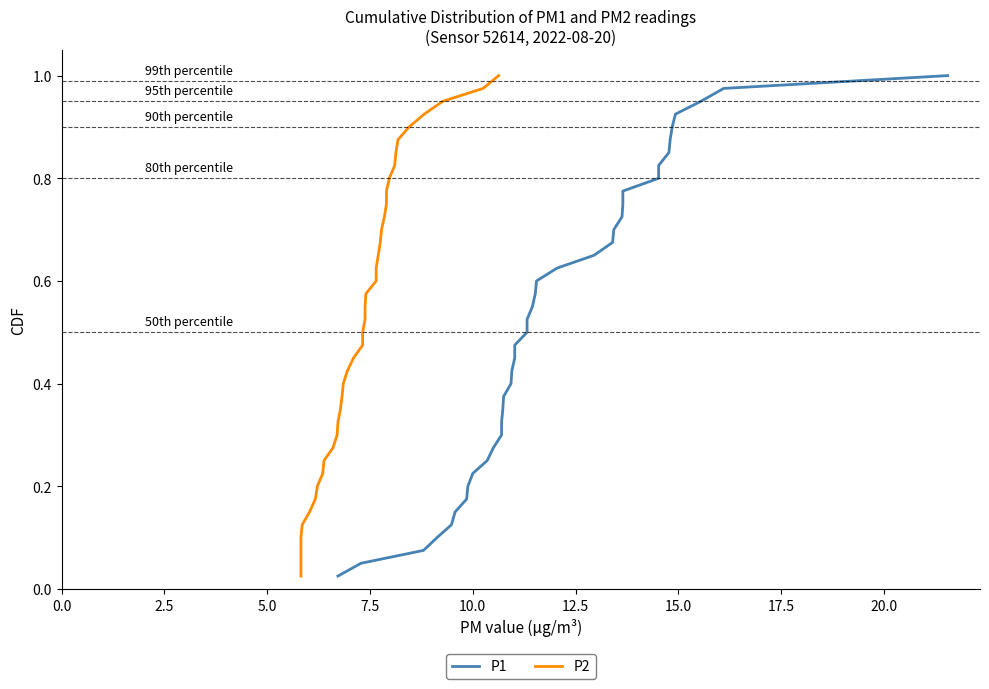

What are all the series names shown in the legend?

P1, P2